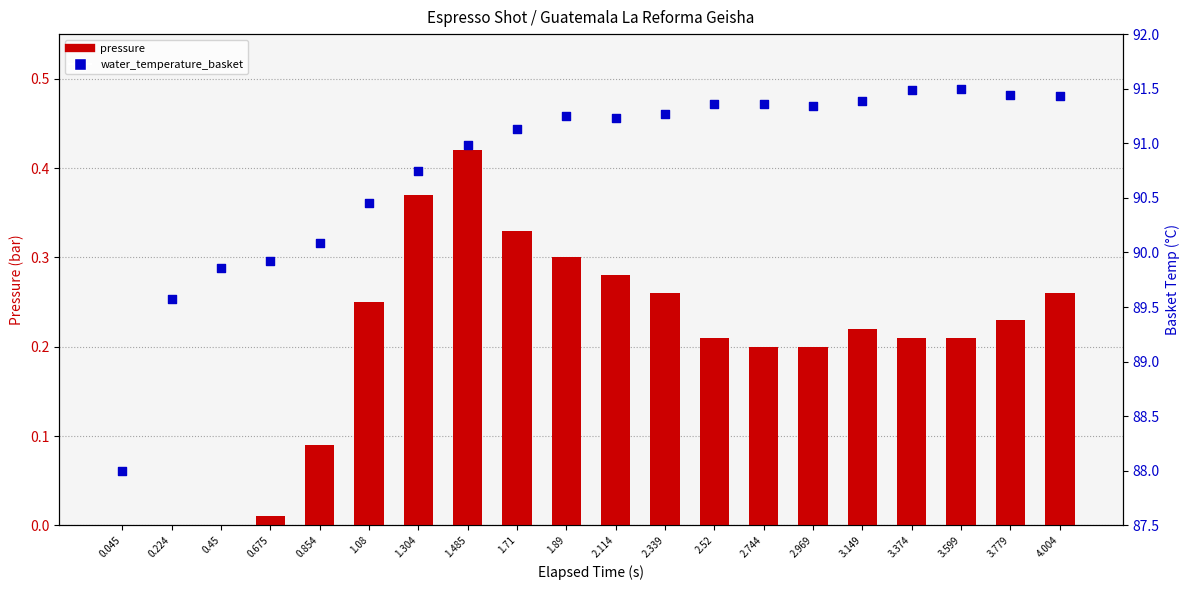

At how many categories does at least one series exceed 15?

20